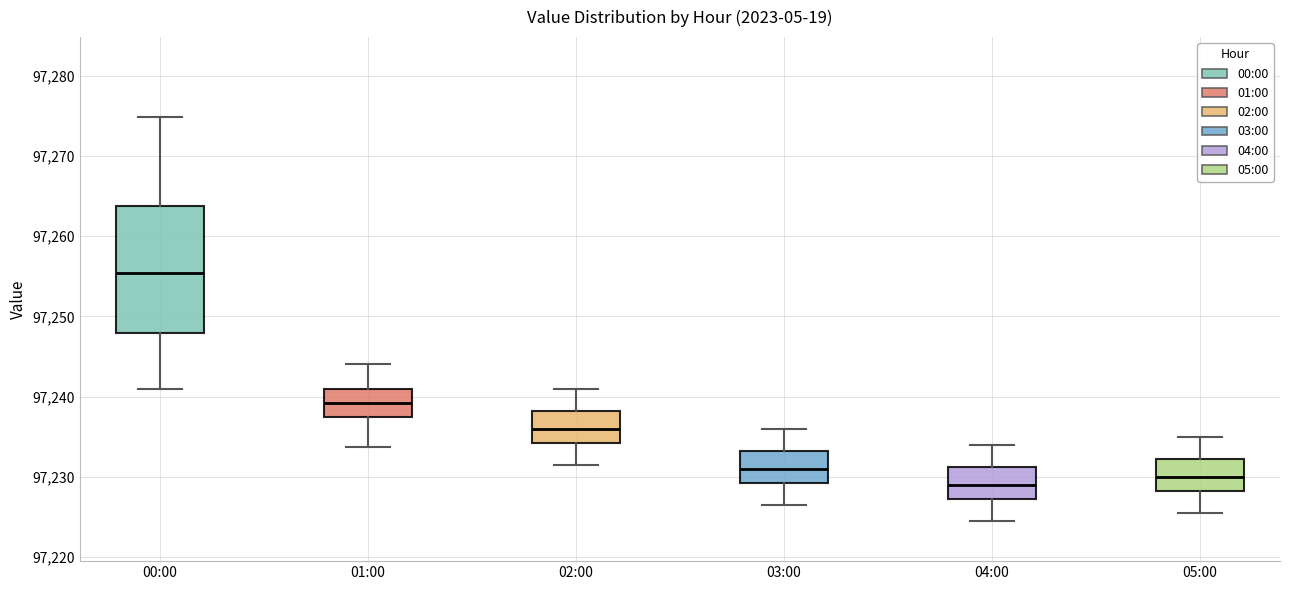

Which box's median line is the highest?

00:00